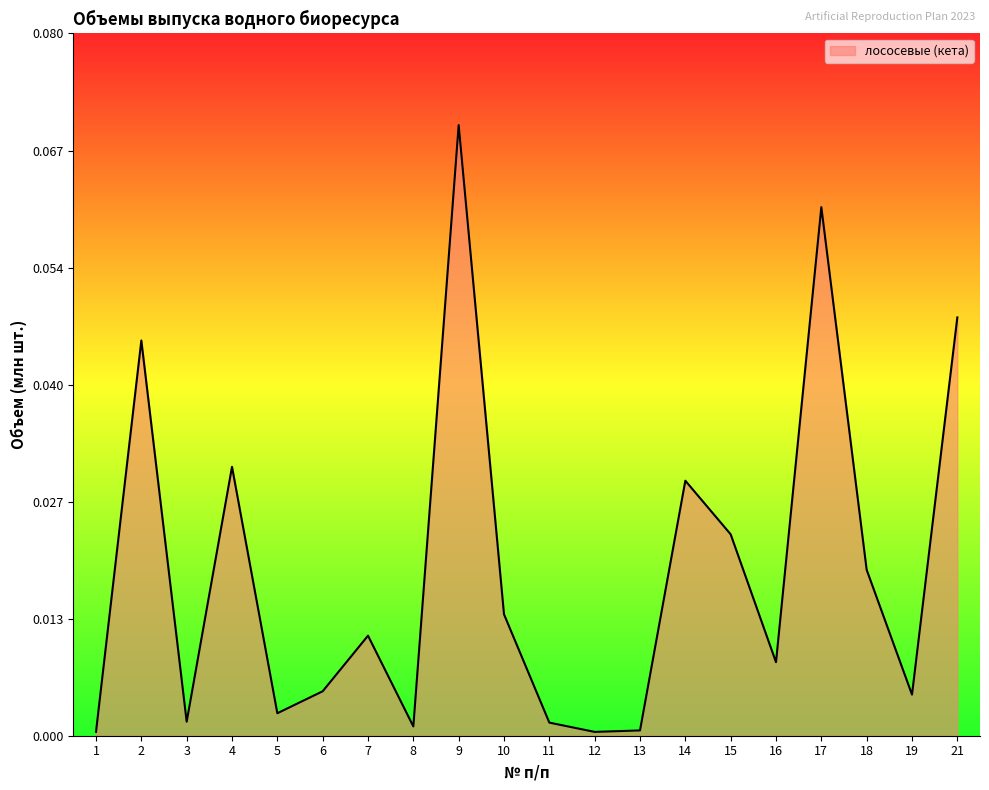

True or false: the data shows 0.0 at 12.

True